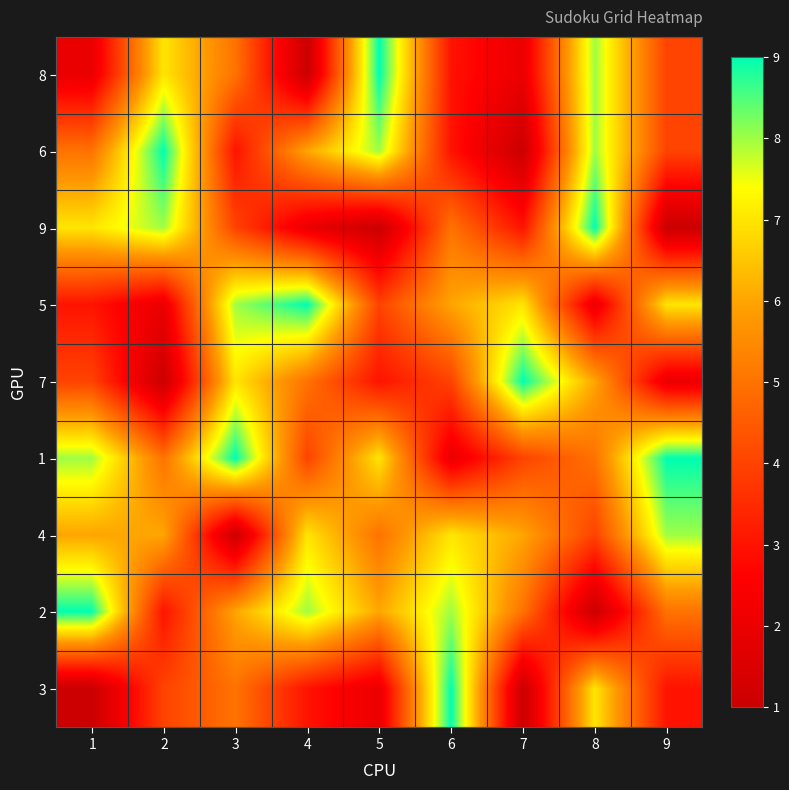

Count the number of categories in the chart.

9